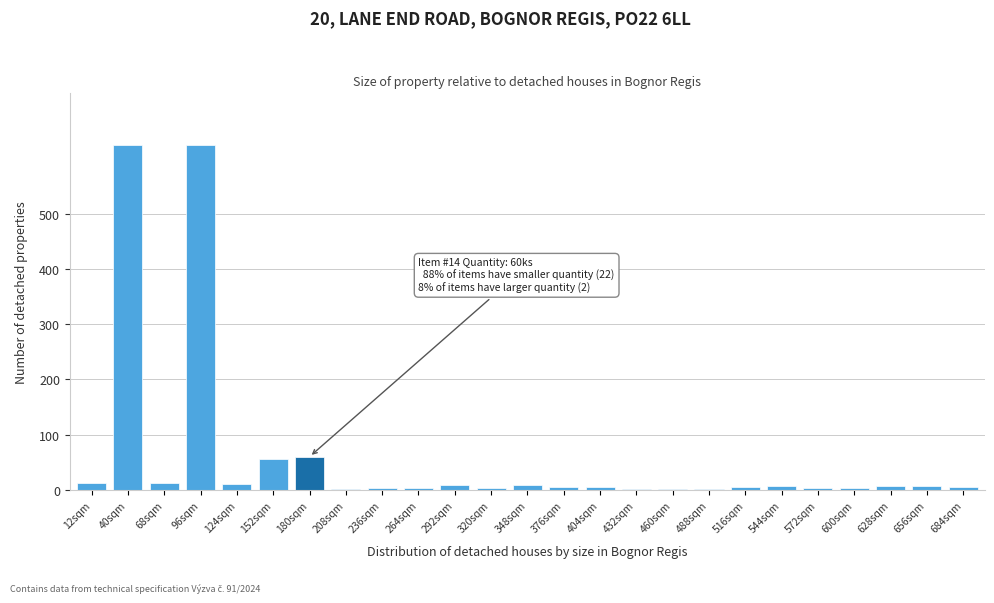

The chart shows a value of 4 at 572sqm. True or false?

True